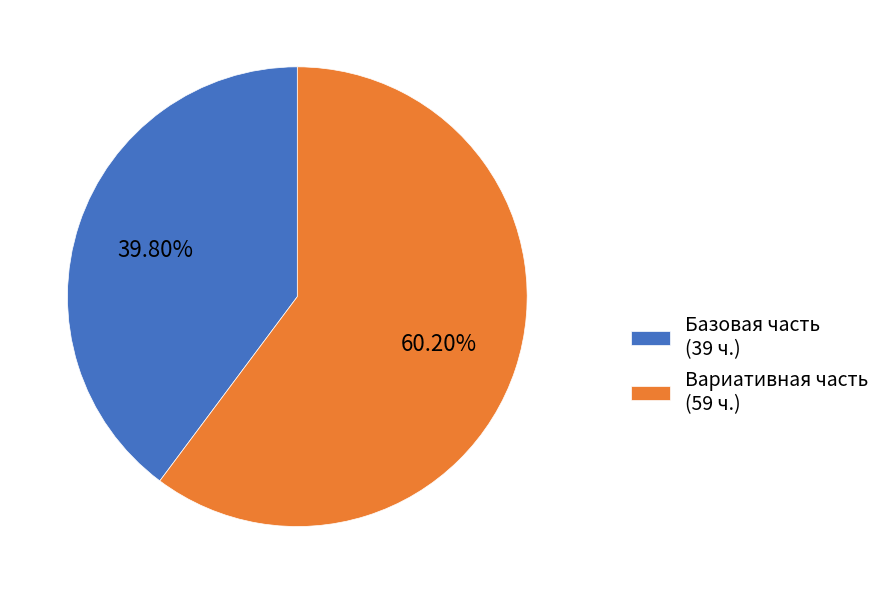

Does Вариативная часть (59 ч.) account for over 50% of the chart?

Yes